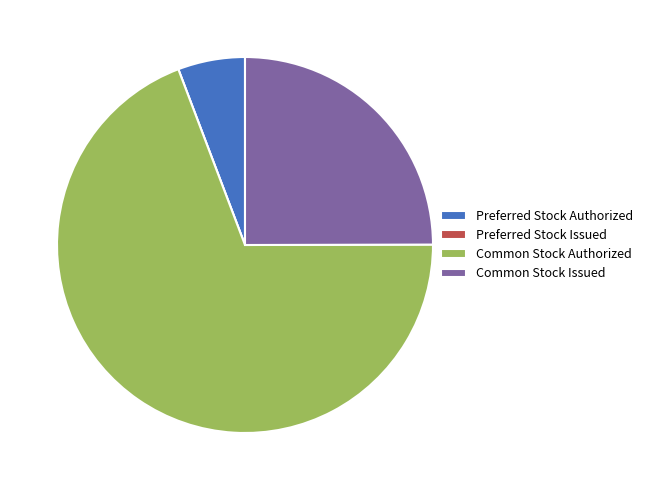

Which slice represents more than half of the pie?

Common Stock Authorized